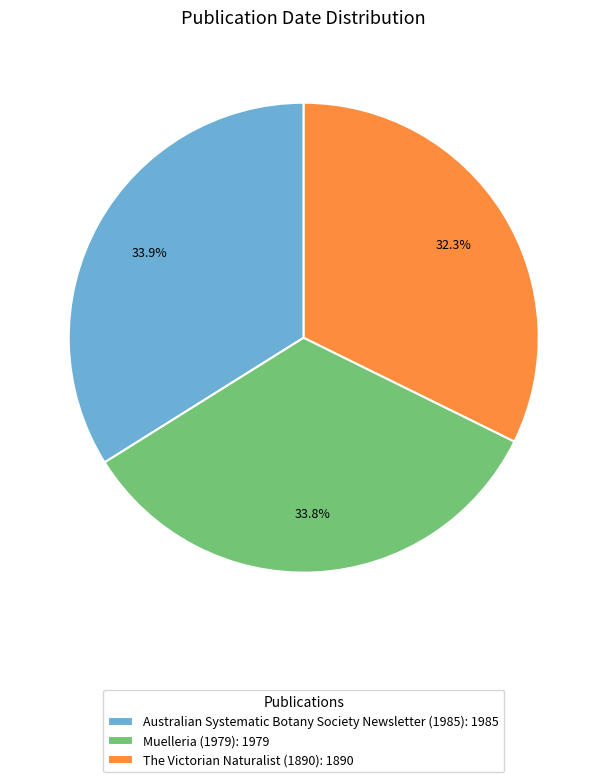

Which category has the smallest portion of the pie?

The Victorian Naturalist (1890)